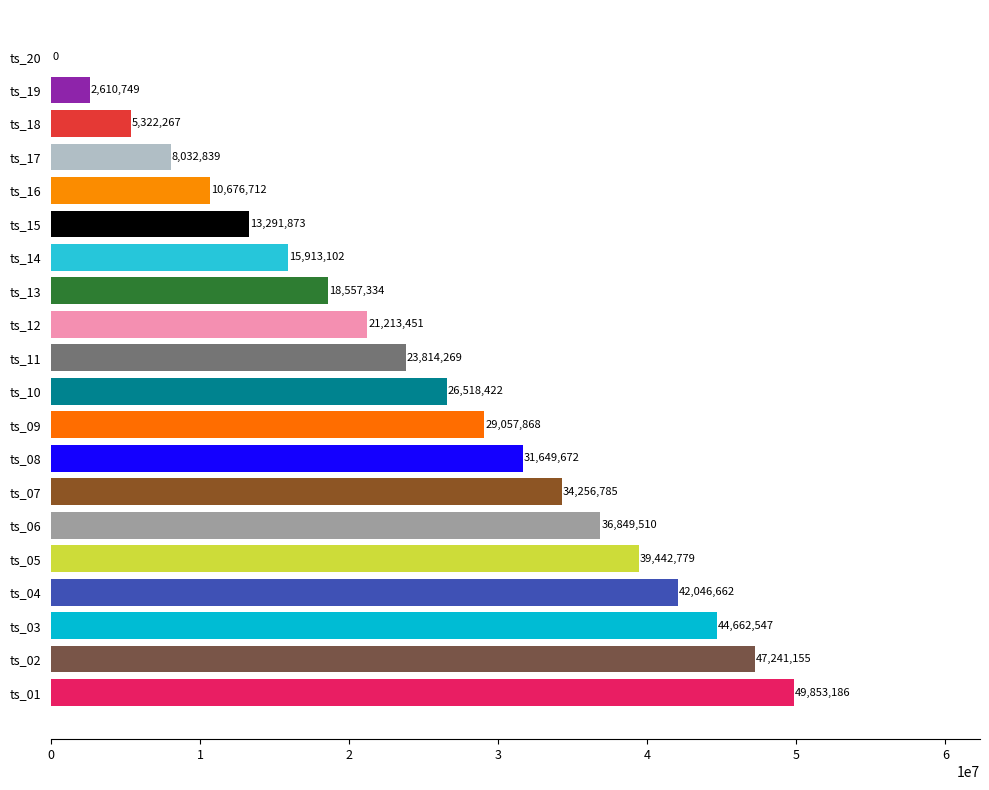

The value at ts_19 is 2610749. True or false?

True